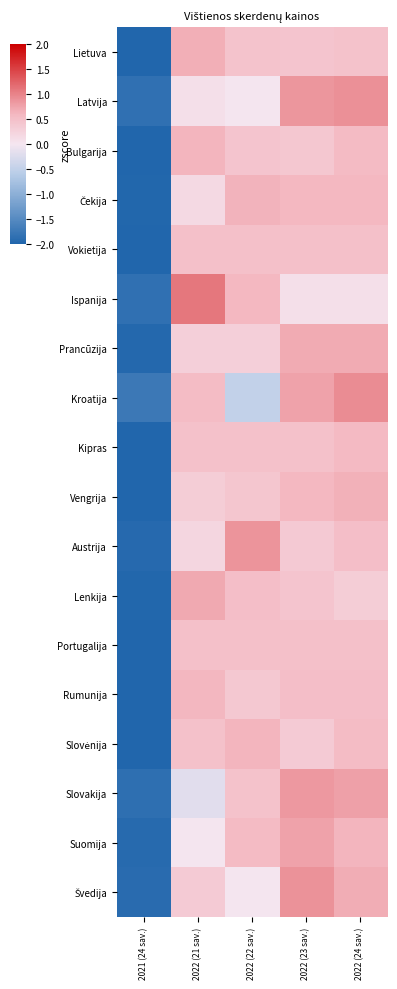

Which label corresponds to the smallest value in the chart?

2021 (24 sav.)